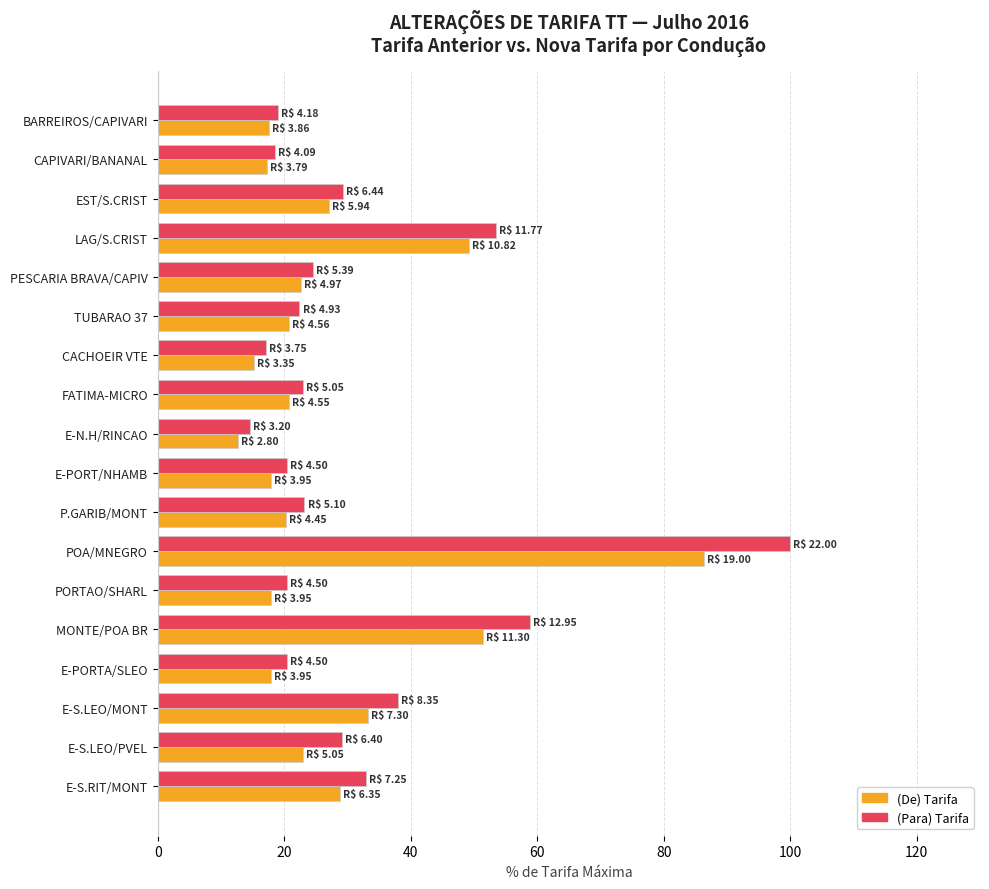

What is the total value across all series at E-PORT/NHAMB?

38.4